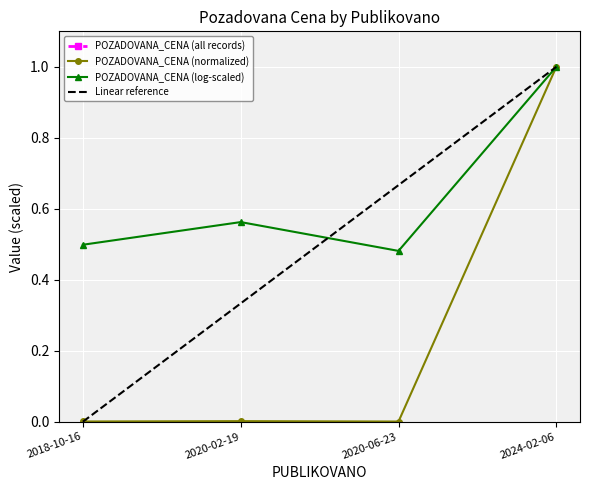

Which has a higher value, 2020-02-19 or 2024-02-06?

2024-02-06